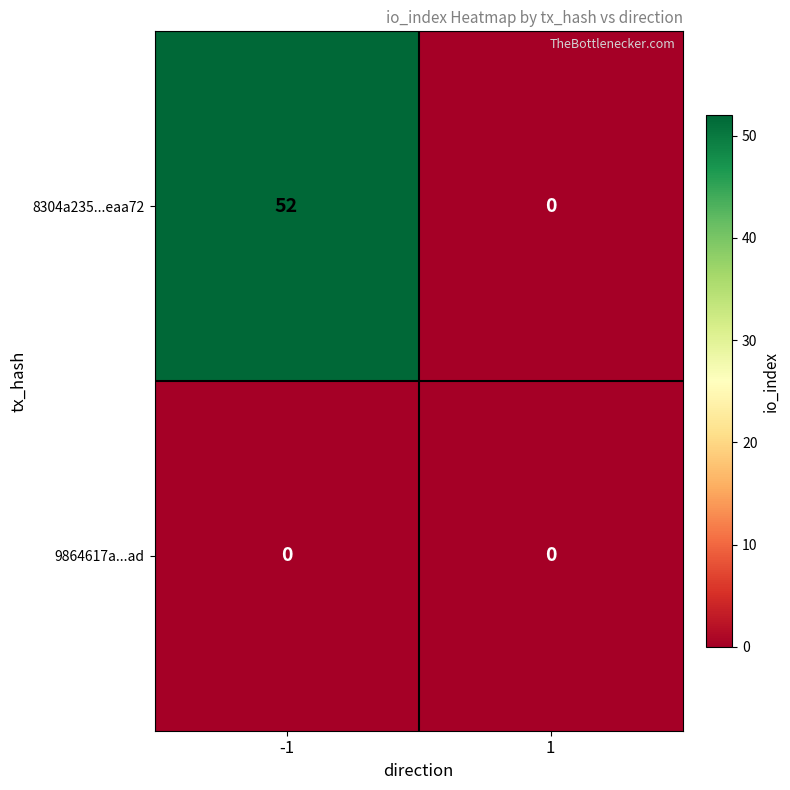

Rank the categories by 8304a235...eaa72 value from lowest to highest.

1, -1